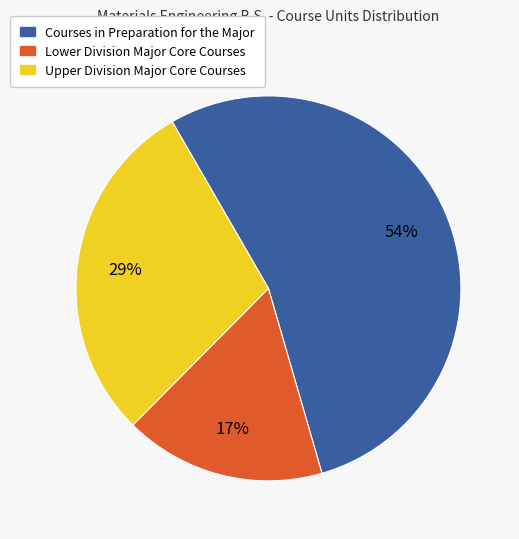

Between Lower Division Major Core Courses and Courses in Preparation for the Major, which is larger?

Courses in Preparation for the Major